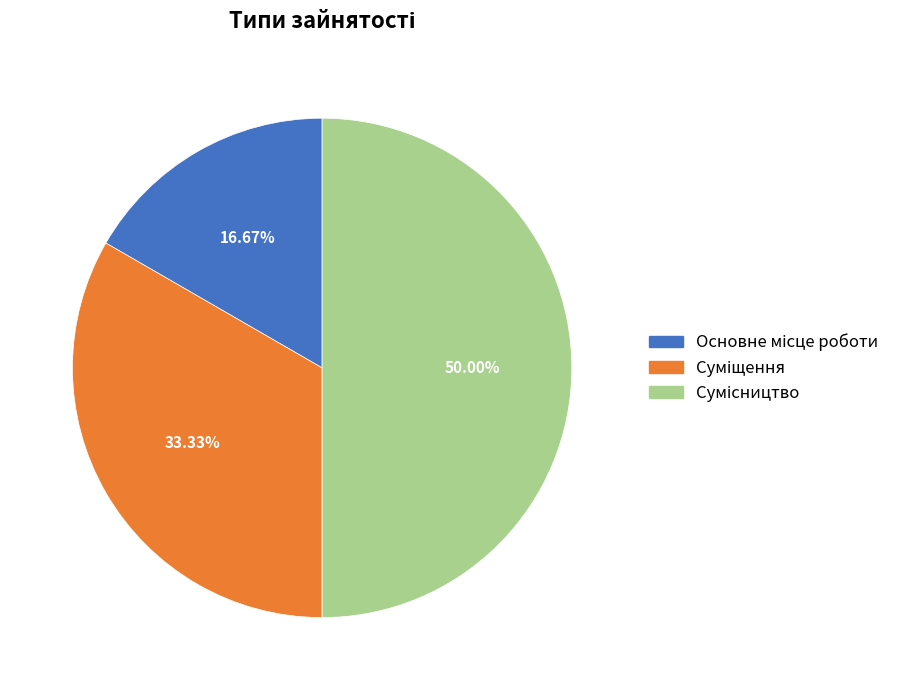

To the nearest percent, what is the difference between the largest and smallest slice percentages?

33%